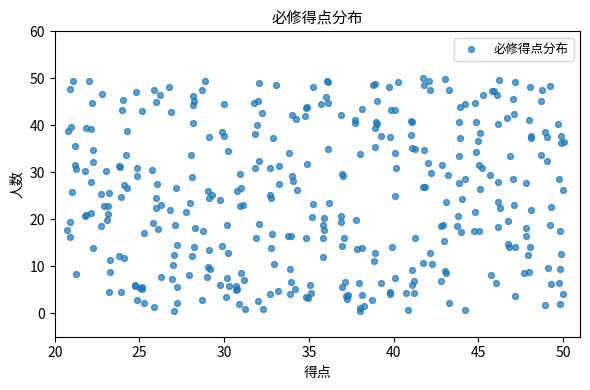

What is the range of Y values (max minus min)?

49.4